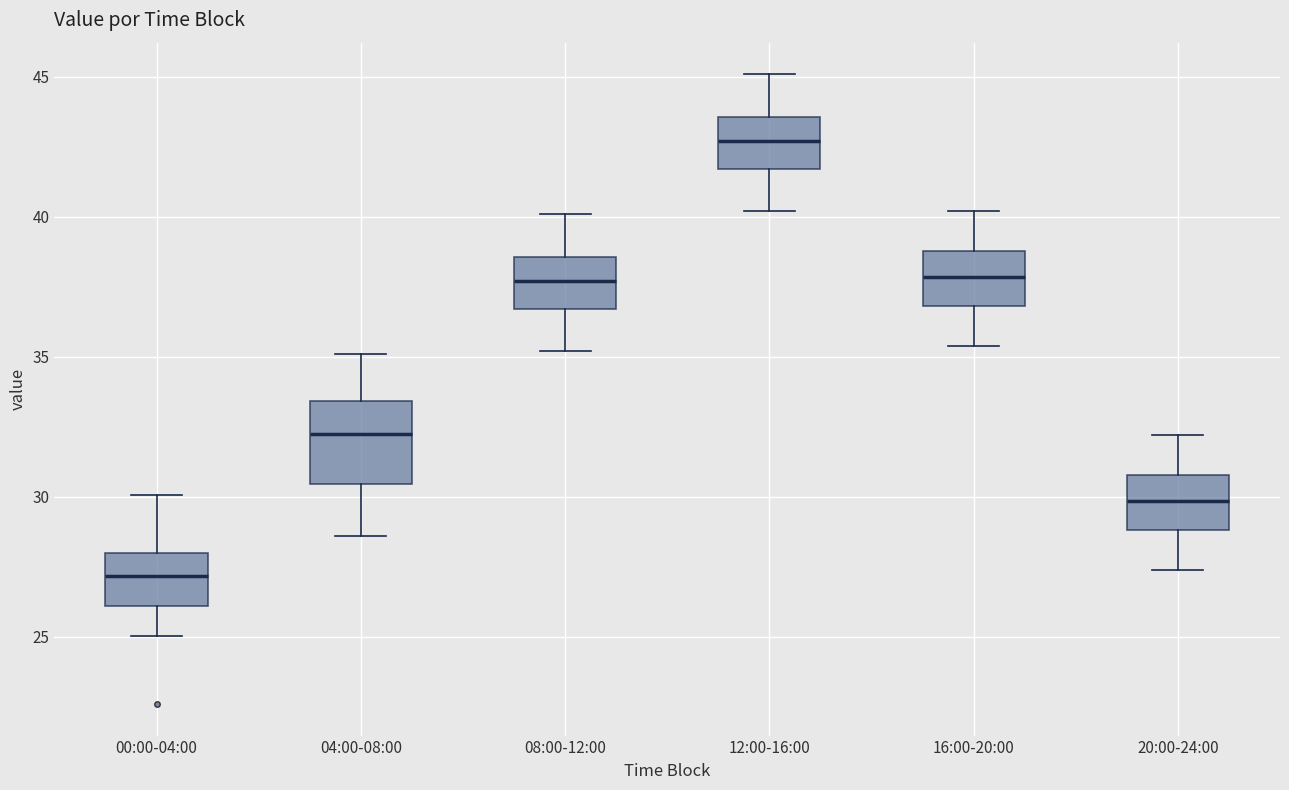

Which box has the highest median line?

12:00-16:00